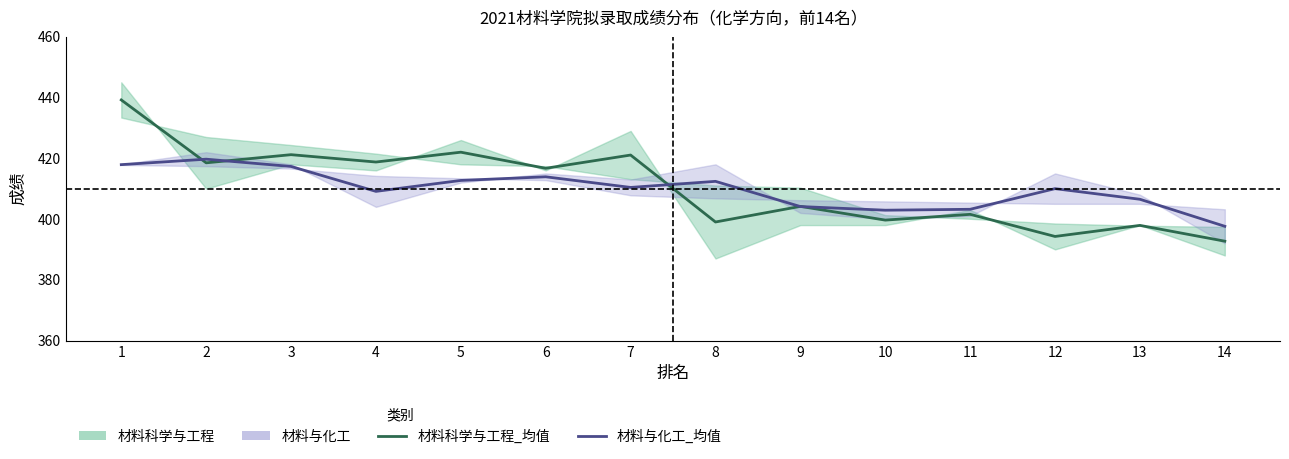

What is the highest value of the 材料与化工_均值 series?

419.7